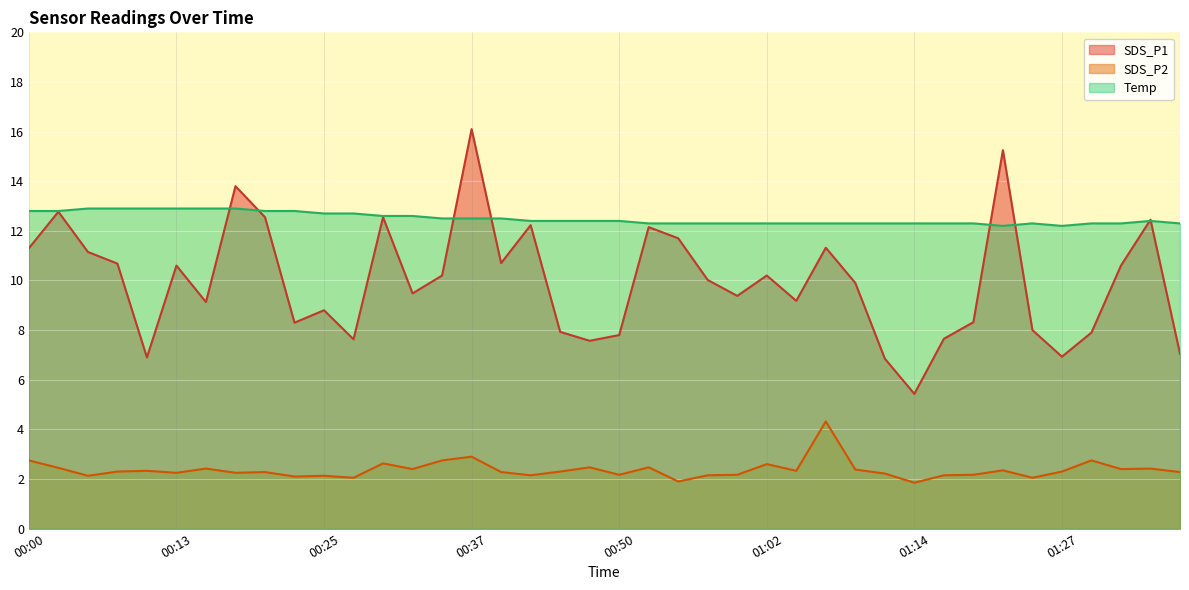

Is the value of SDS_P2 at 01:17 greater than the value of Temp at 01:14?

No